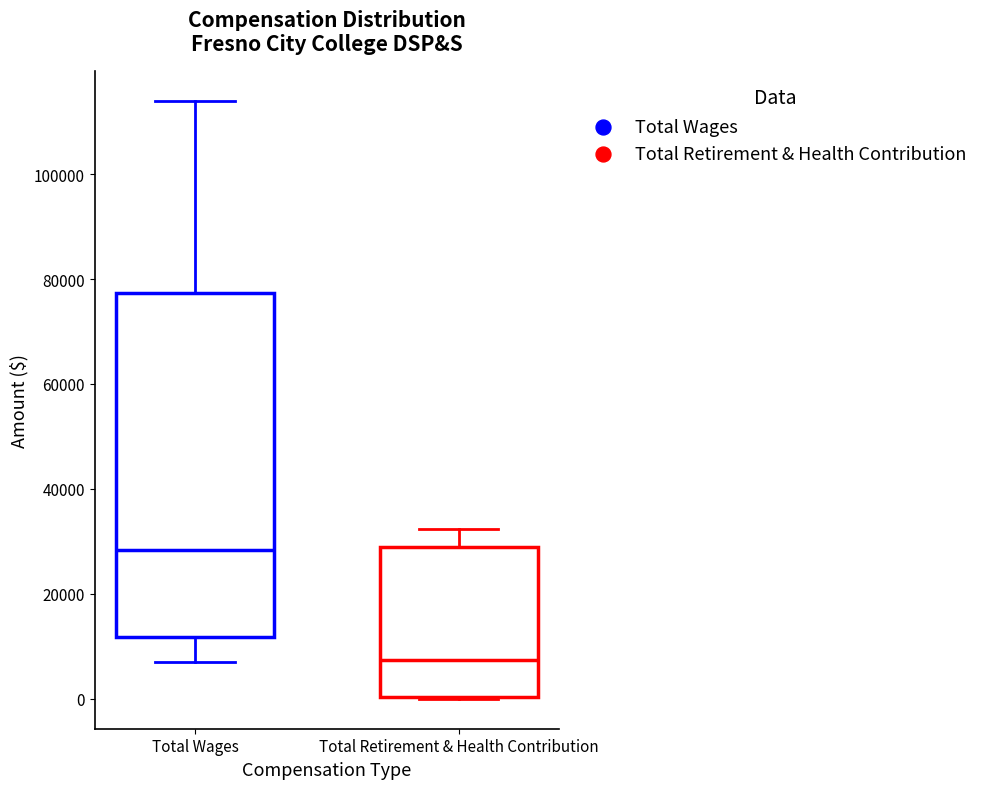

Where is the lower edge of the box for Total Retirement & Health Contribution on the y-axis? The values are not printed on the chart, so give them approximately, as read against the axis.

0